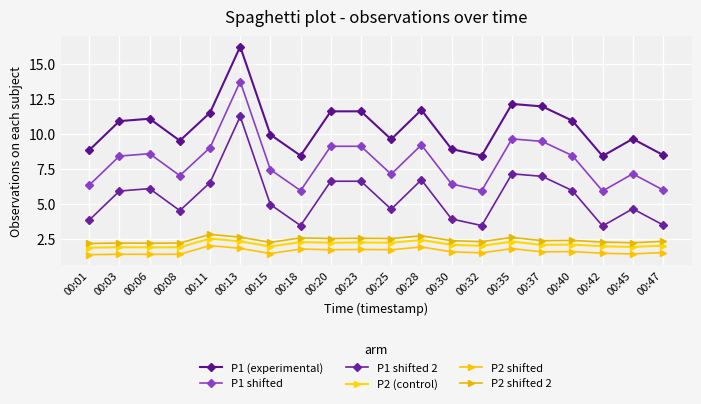

True or false: P1 shifted 2 and P1 (experimental) intersect in this chart.

False